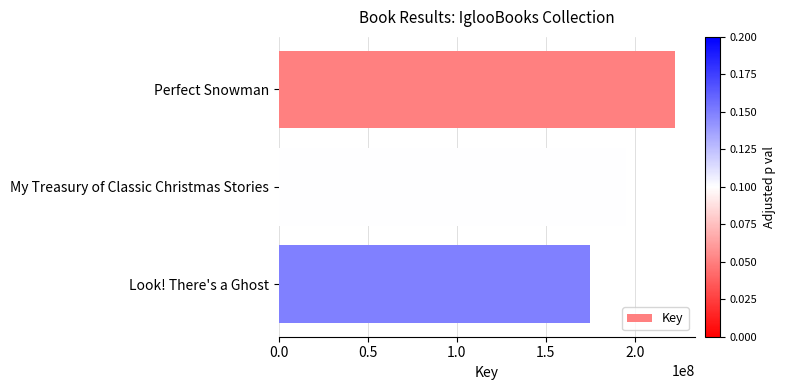

How many distinct data groups are displayed?

1